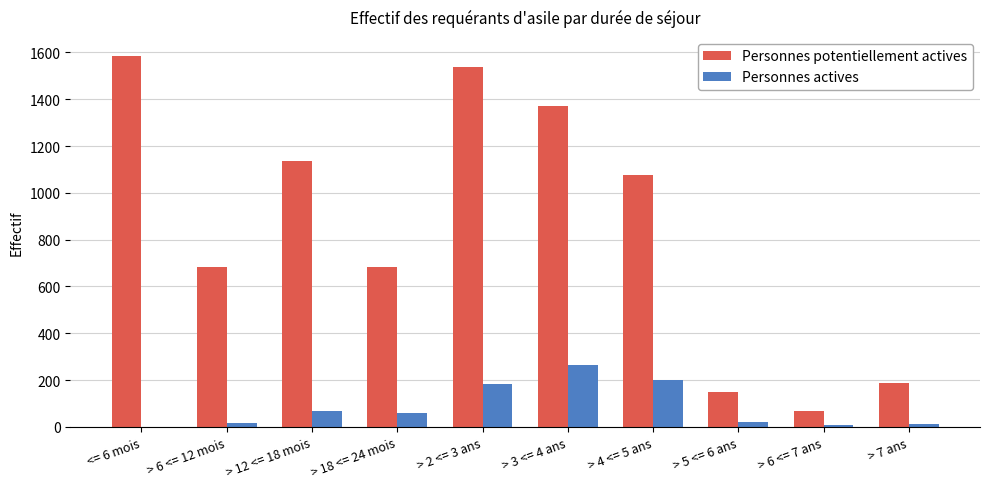

What is the greatest value displayed?

1587